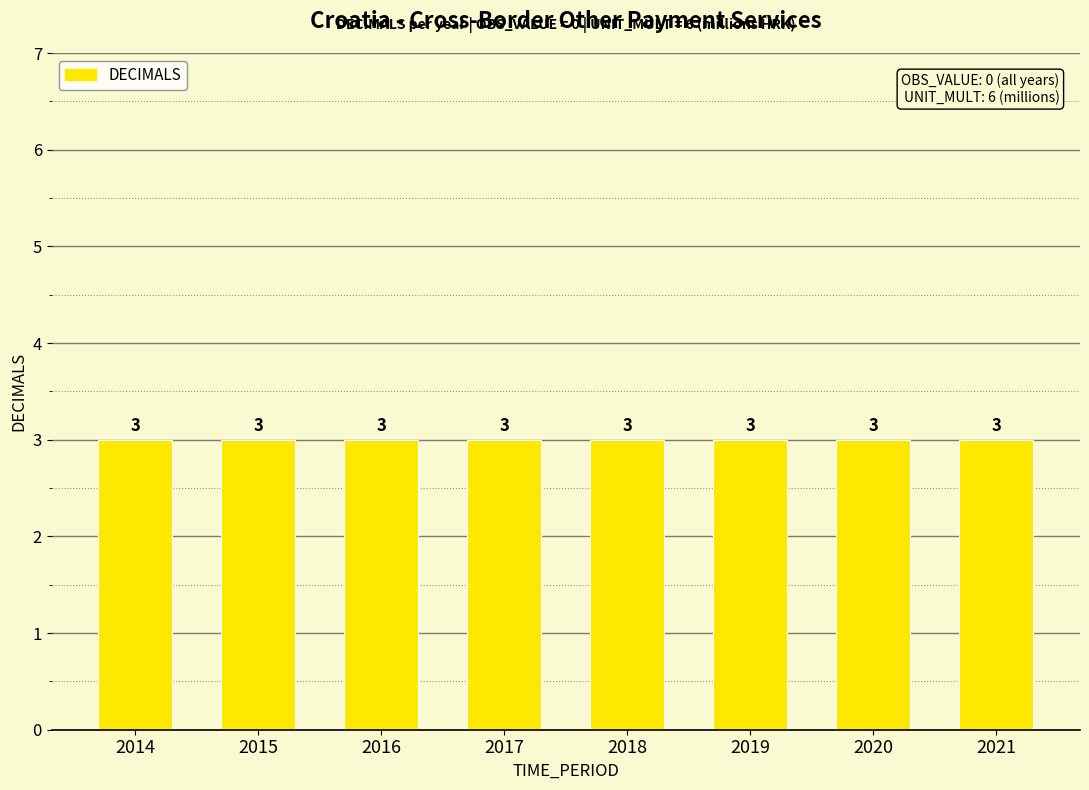

Rank the series by their maximum value, from highest to lowest.

UNIT_MULT, DECIMALS, OBS_VALUE